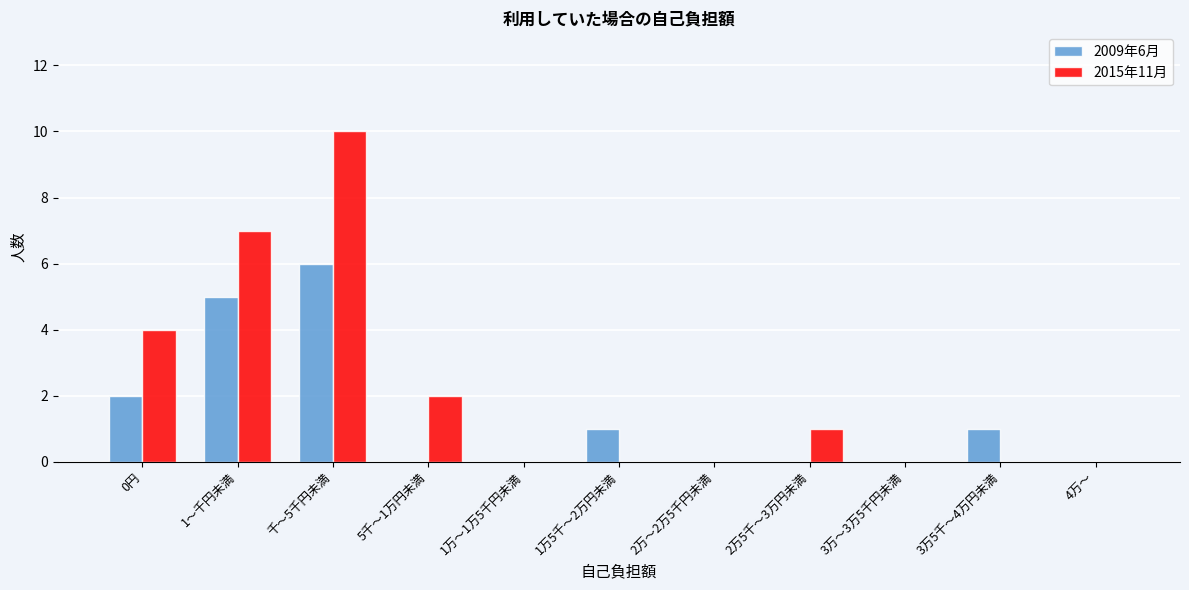

Reading left to right, extract all data points from this chart.

2009年6月: 0円=2	1～千円未満=5	千～5千円未満=6	5千～1万円未満=0	1万～1万5千円未満=0	1万5千～2万円未満=1	2万～2万5千円未満=0	2万5千～3万円未満=0	3万～3万5千円未満=0	3万5千～4万円未満=1	4万～=0
2015年11月: 0円=4	1～千円未満=7	千～5千円未満=10	5千～1万円未満=2	1万～1万5千円未満=0	1万5千～2万円未満=0	2万～2万5千円未満=0	2万5千～3万円未満=1	3万～3万5千円未満=0	3万5千～4万円未満=0	4万～=0